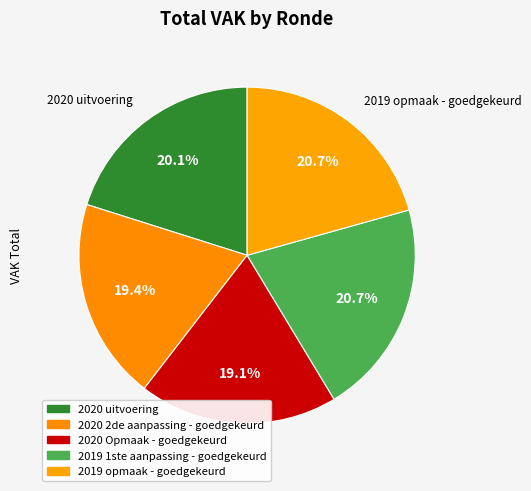

How many slices are in this pie chart?

5